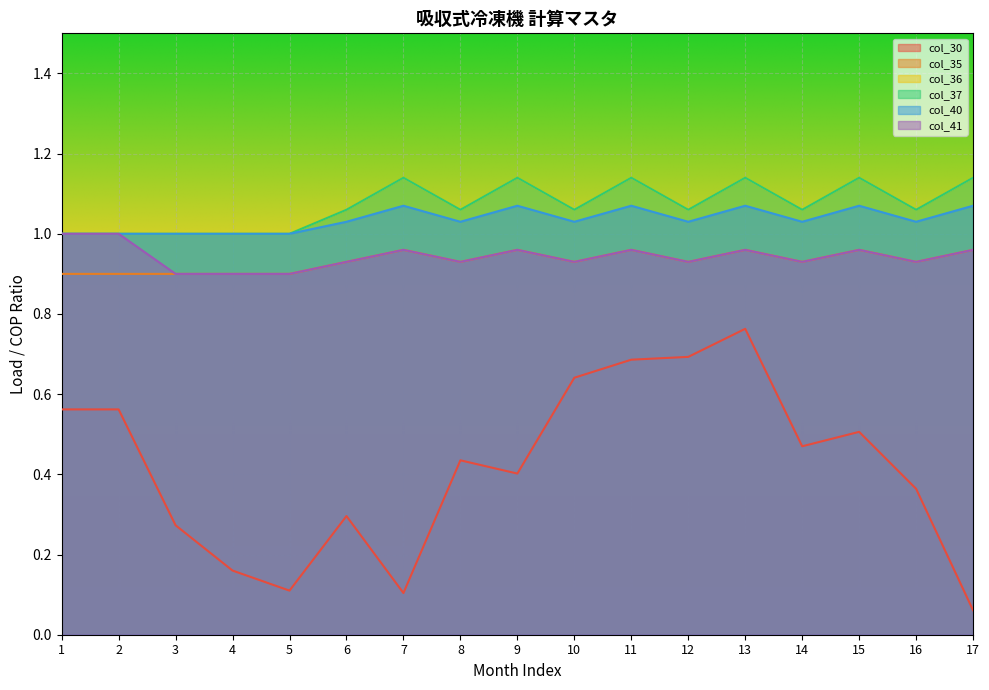

Reading left to right, transcribe all the data shown in this chart.

col_30: 0.6	0.6	0.3	0.2	0.1	0.3	0.1	0.4	0.4	0.6	0.7	0.7	0.8	0.5	0.5	0.4	0.1
col_35: 0.9	0.9	0.9	0.9	0.9	0.9	1.0	0.9	1.0	0.9	1.0	0.9	1.0	0.9	1.0	0.9	1.0
col_36: 1.0	1.0	1.0	1.0	1.0	1.1	1.1	1.1	1.1	1.1	1.1	1.1	1.1	1.1	1.1	1.1	1.1
col_37: 1.0	1.0	1.0	1.0	1.0	1.1	1.1	1.1	1.1	1.1	1.1	1.1	1.1	1.1	1.1	1.1	1.1
col_40: 1.0	1.0	1.0	1.0	1.0	1.0	1.1	1.0	1.1	1.0	1.1	1.0	1.1	1.0	1.1	1.0	1.1
col_41: 1.0	1.0	0.9	0.9	0.9	0.9	1.0	0.9	1.0	0.9	1.0	0.9	1.0	0.9	1.0	0.9	1.0